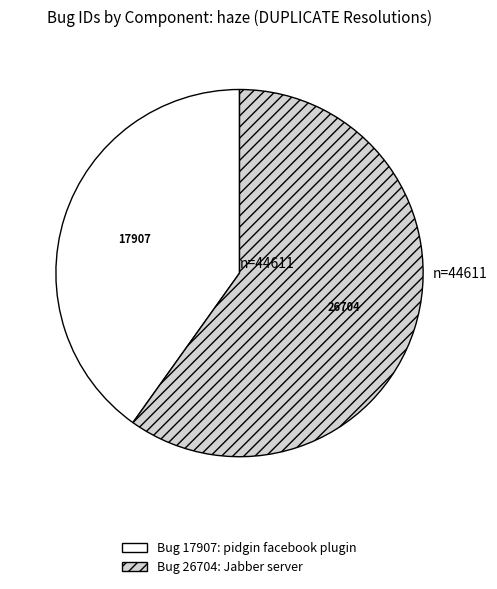

Does any single category account for the majority?

Yes